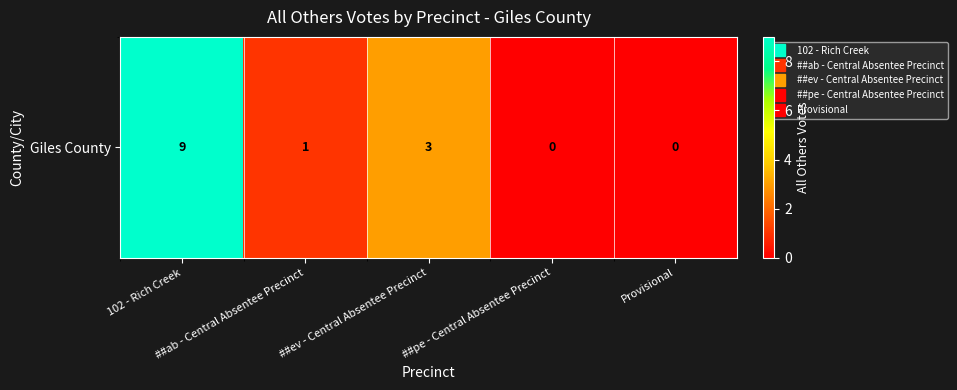

What is the greatest value displayed?

9